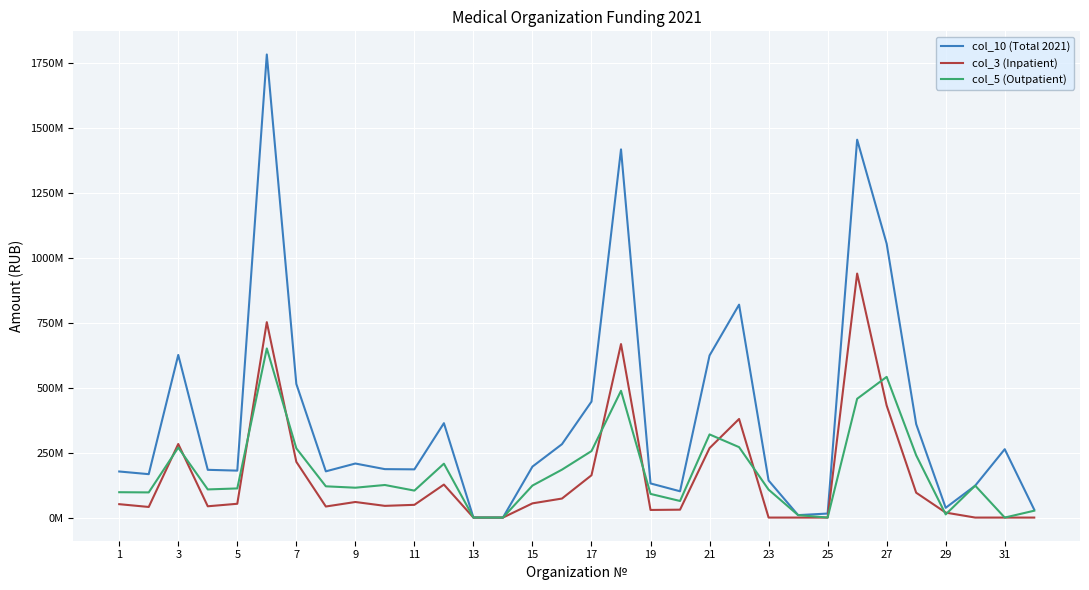

Does the chart display data point markers on the line(s)?

No